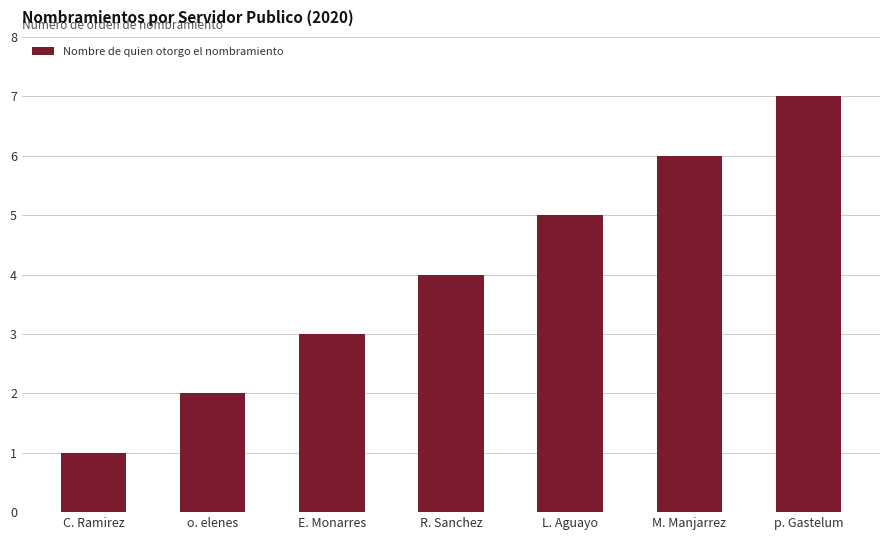

Are the bars horizontal?

No